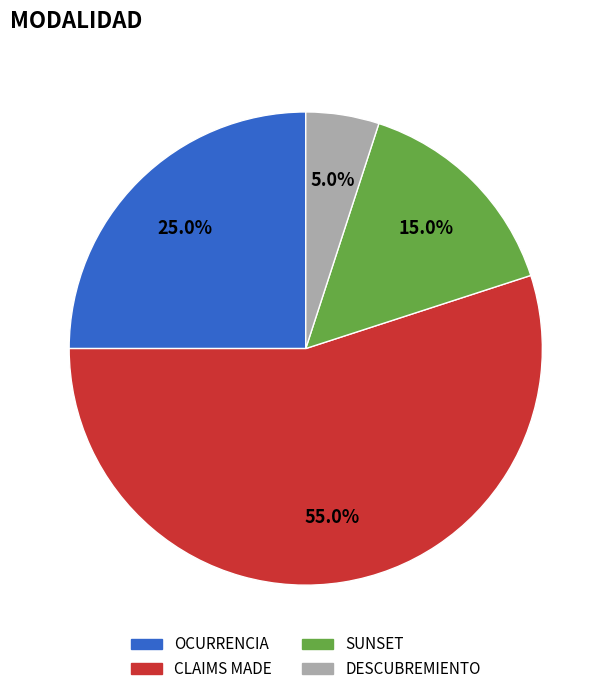

How many segments does this pie chart have?

4